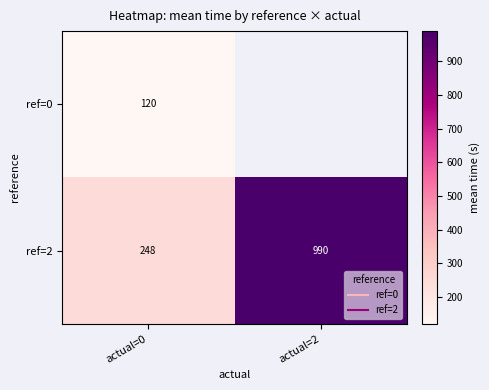

What is the difference between the ref=2 values at actual=0 and actual=2?

742.2